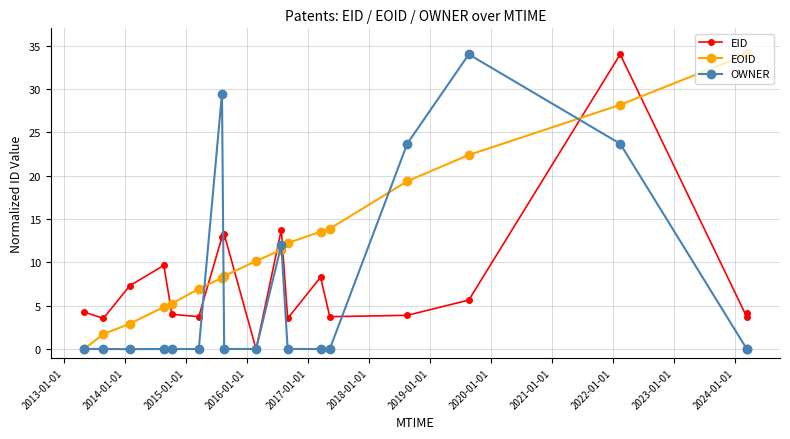

Reading left to right, list all the values displayed in this chart.

EID: 4.3	3.5	7.3	9.7	4.0	3.7	12.9	13.3	0.0	13.8	3.5	8.3	3.7	3.9	5.7	34.0	3.7	4.1
EOID: 0.0	1.7	2.9	4.9	5.3	6.9	8.2	8.4	10.2	11.5	12.2	13.5	13.9	19.4	22.4	28.2	34.0	34.0
OWNER: 0.0	0.0	0.0	0.0	0.0	0.0	29.5	0.0	0.0	12.0	0.0	0.0	0.0	23.7	34.0	23.7	0.0	0.0